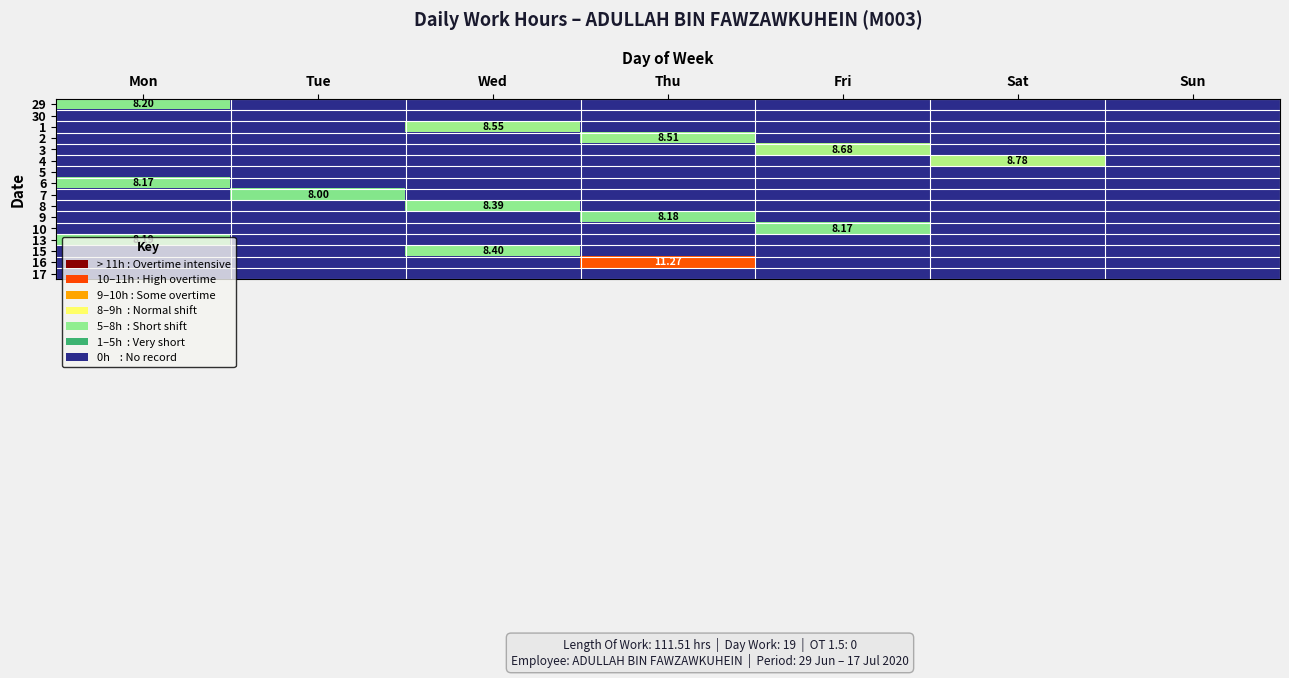

Is the value of 6 at Mon greater than the value of 29 at Mon?

No